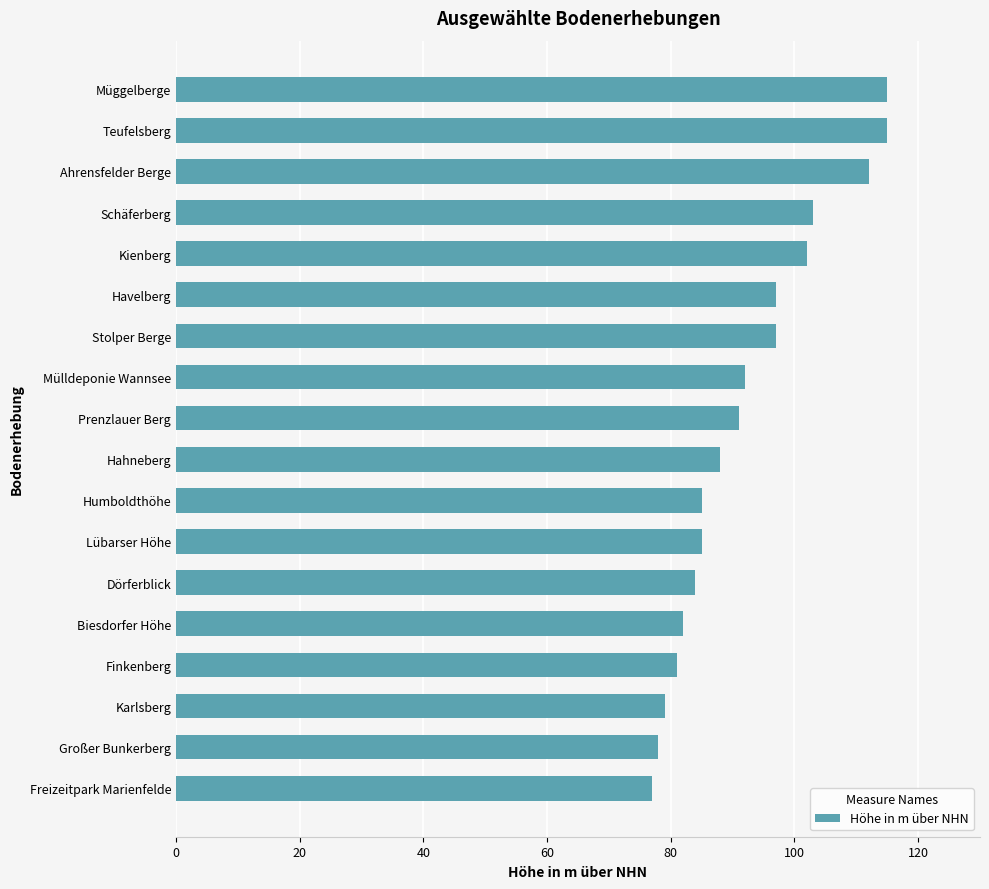

Reading bottom to top, what are all the values shown in this chart?

77	78	79	81	82	84	85	85	88	91	92	97	97	102	103	112	115	115